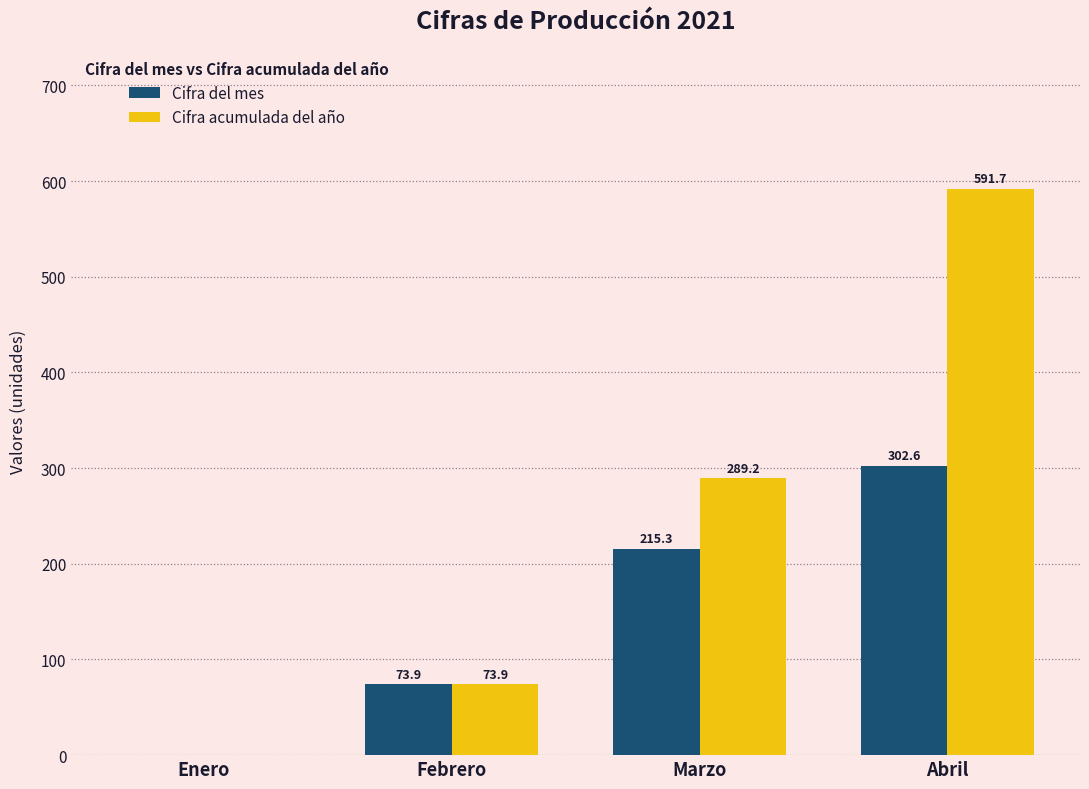

At which category does the chart reach its peak across all series?

Abril